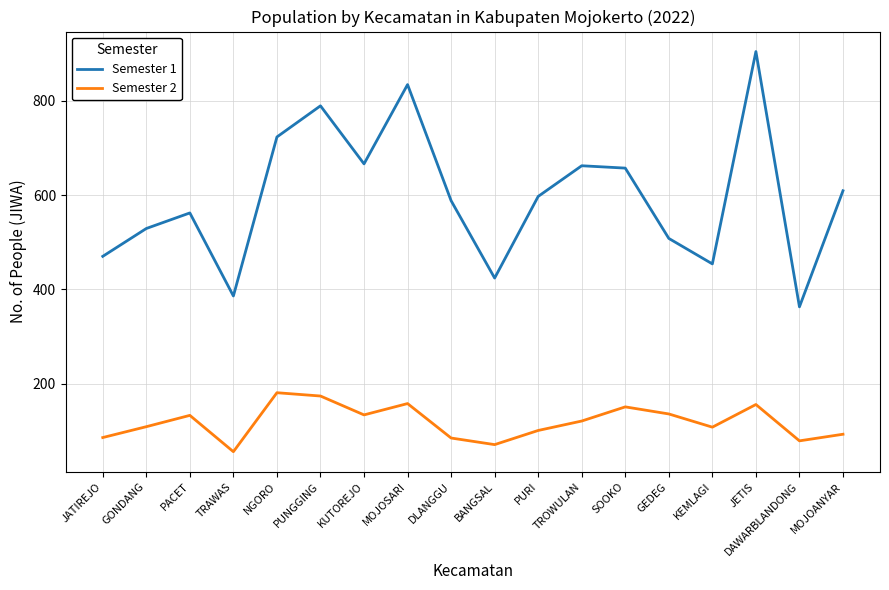

Which category has the lowest value across all series?

TRAWAS